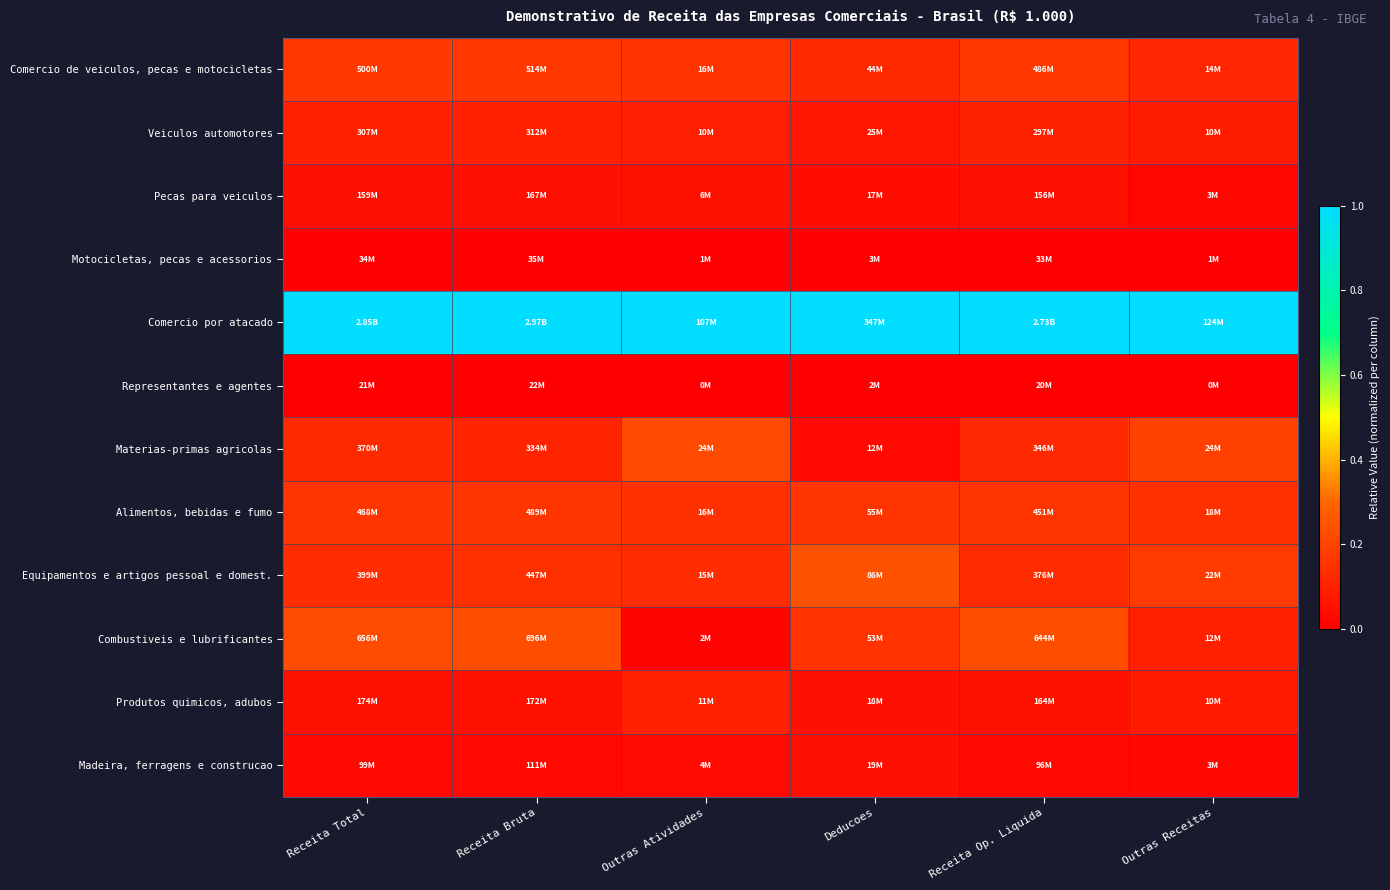

At how many categories does at least one series exceed 0?

6